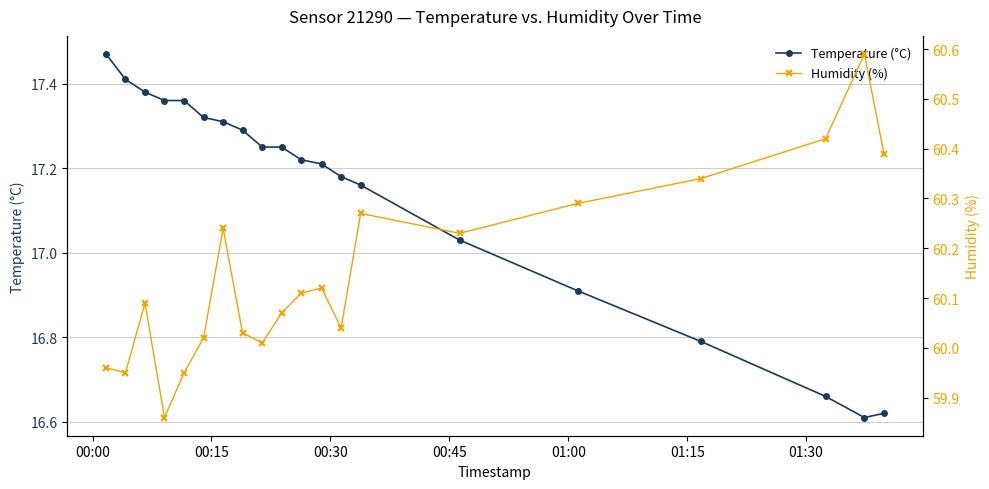

Reading left to right, transcribe all the data shown in this chart.

Temperature (°C): 17.5	17.4	17.4	17.4	17.4	17.3	17.3	17.3	17.2	17.2	17.2	17.2	17.2	17.2	17.0	16.9	16.8	16.7	16.6	16.6
Humidity (%): 60.0	60.0	60.1	59.9	60.0	60.0	60.2	60.0	60.0	60.1	60.1	60.1	60.0	60.3	60.2	60.3	60.3	60.4	60.6	60.4